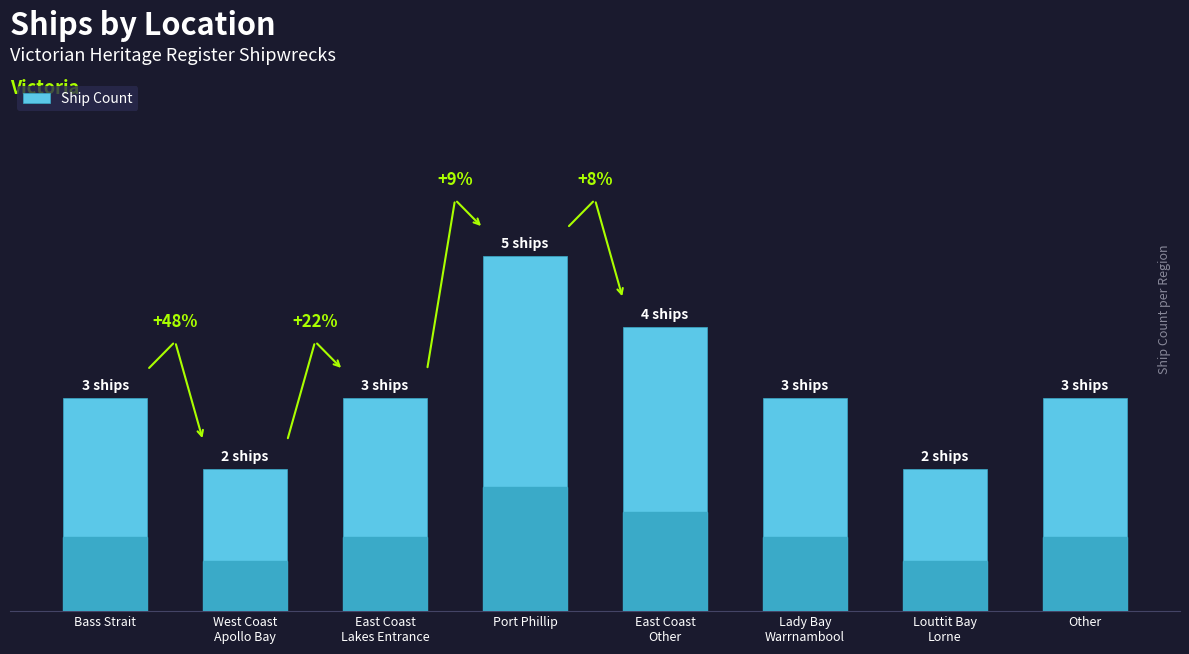

The chart shows a value of 3 at Lady Bay
Warrnambool. True or false?

True